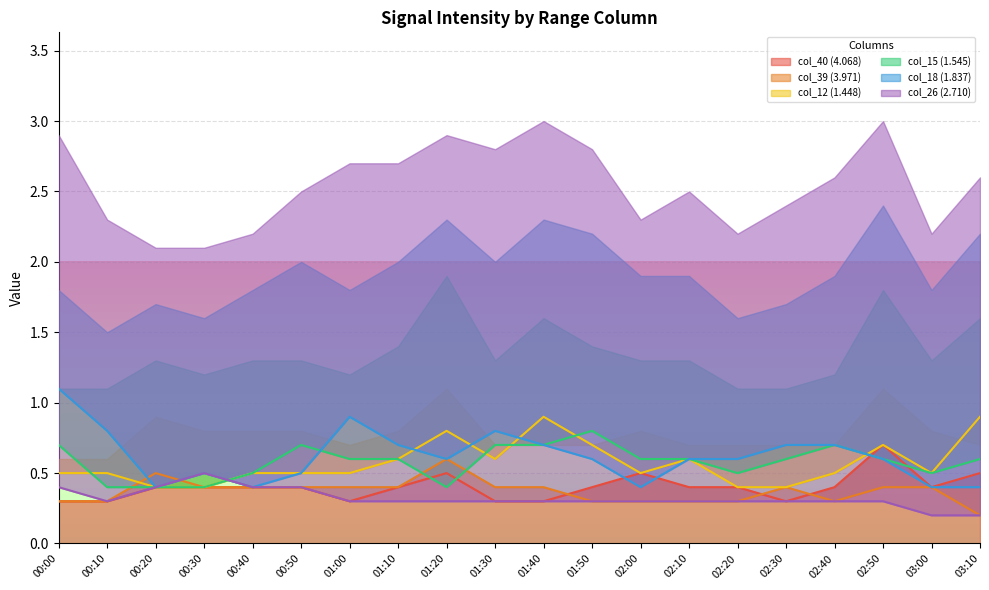

What is the difference between the second highest and minimum values in the col_15 (1.545) series?

0.3